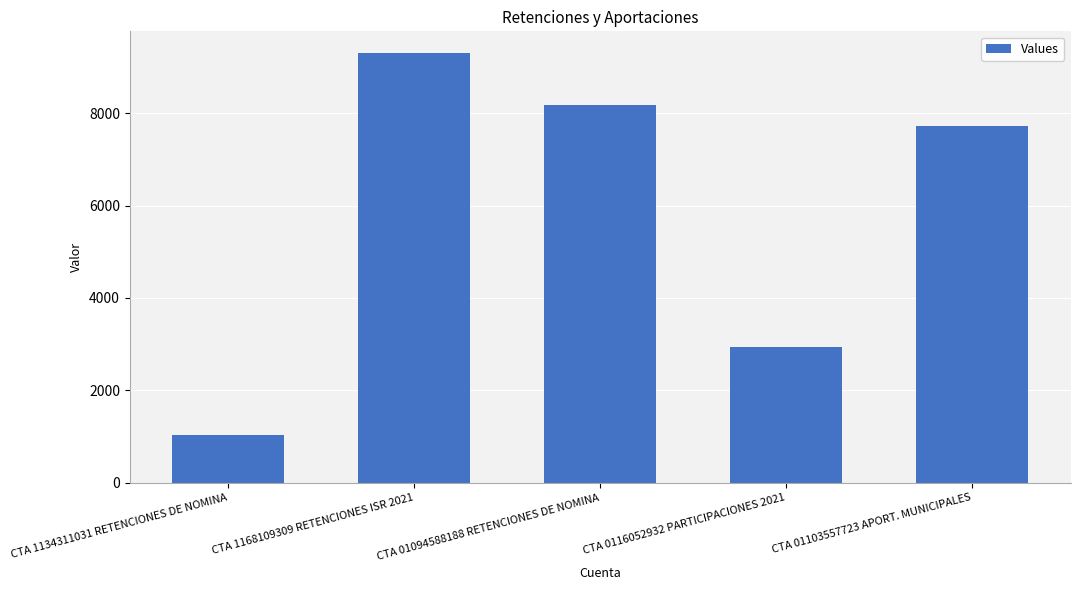

What is the difference between the values at CTA 01094588188 RETENCIONES DE NOMINA and CTA 1168109309 RETENCIONES ISR 2021?

1121